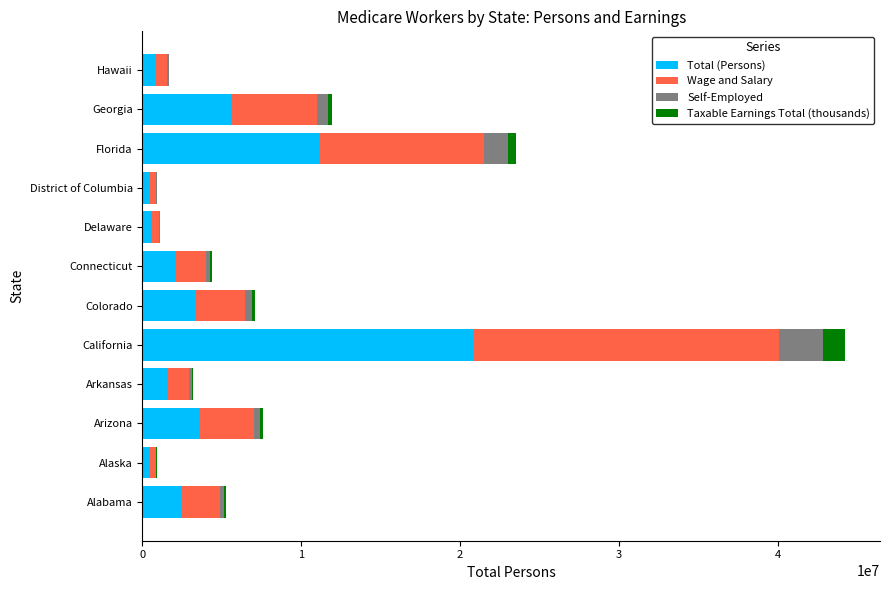

What is the sum of all Total (Persons) values?

52941713.0